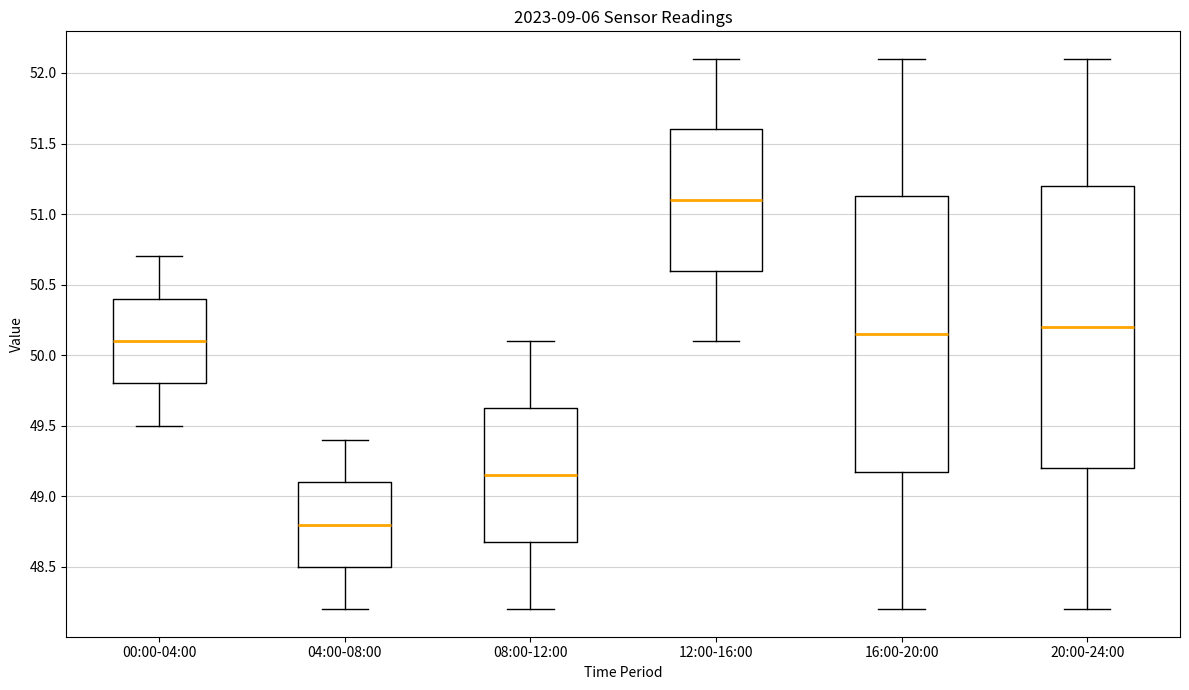

Reading left to right, transcribe this box plot: for each box, give where its median line is, the range the box spans, and where its two whiskers end, as read against the y-axis. The values are not printed on the chart, so give them approximately, as read against the axis.

00:00-04:00: median 50.10, box 49.80 to 50.40, whiskers 49.50 to 50.70
04:00-08:00: median 48.80, box 48.50 to 49.10, whiskers 48.20 to 49.40
08:00-12:00: median 49.15, box 48.70 to 49.65, whiskers 48.20 to 50.10
12:00-16:00: median 51.10, box 50.60 to 51.60, whiskers 50.10 to 52.10
16:00-20:00: median 50.15, box 49.20 to 51.15, whiskers 48.20 to 52.10
20:00-24:00: median 50.20, box 49.20 to 51.20, whiskers 48.20 to 52.10